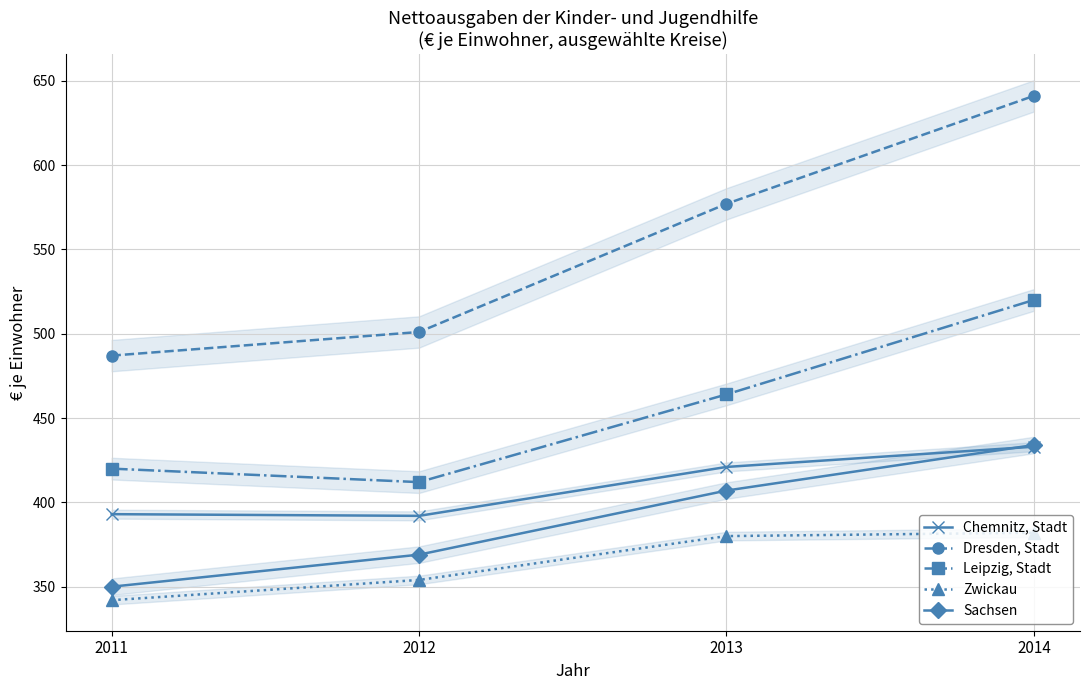

At how many categories does at least one series exceed 536?

2